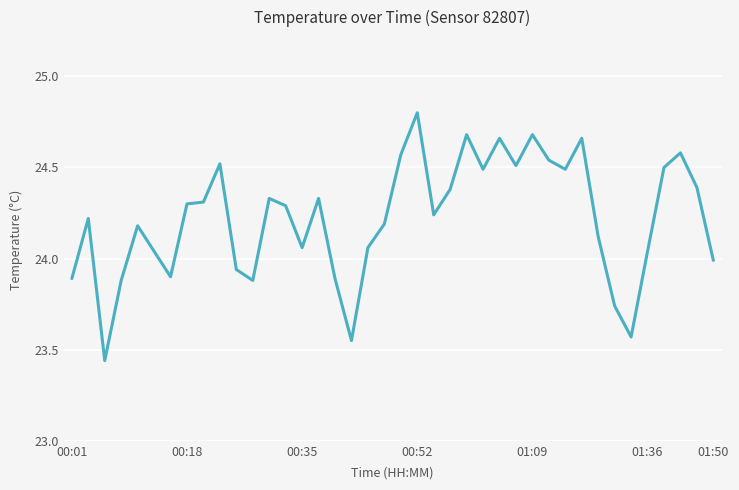

What is the difference between the maximum and minimum values?

1.4